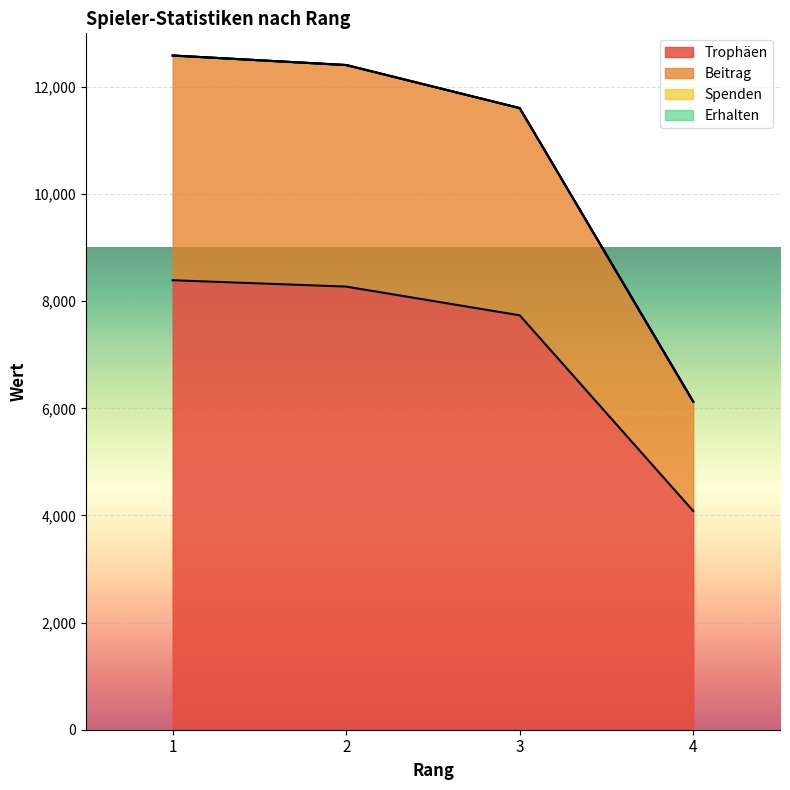

Which label corresponds to the largest value in the chart?

1